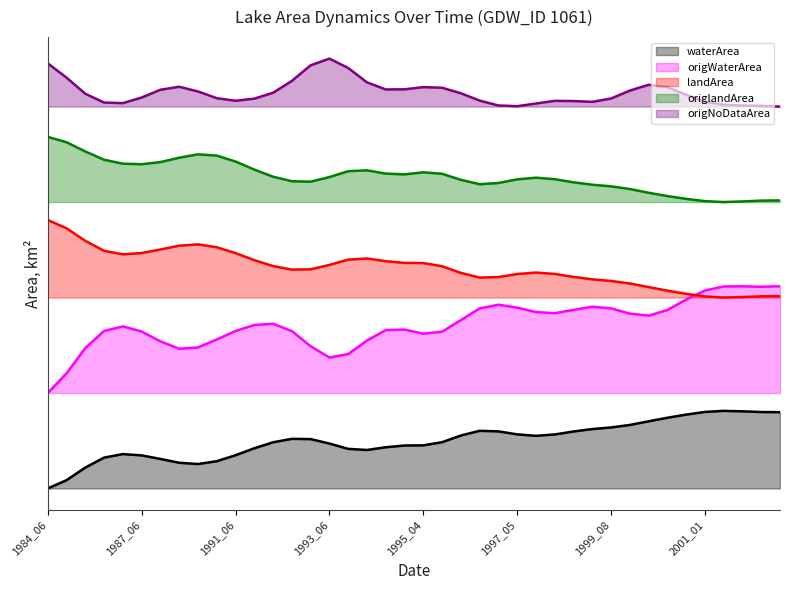

True or false: origNoDataArea (line) has more than 2 points higher than both neighbors.

True